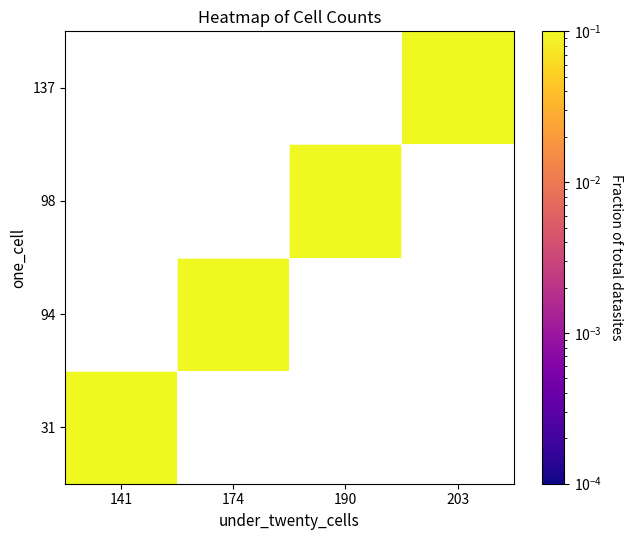

Rank the series at 141 from lowest to highest value.

31, 94, 98, 137